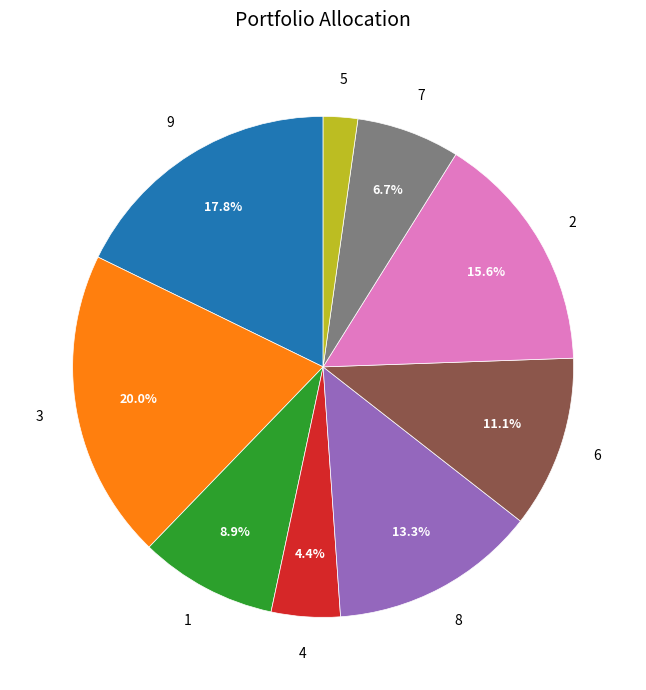

To the nearest percent, what percentage of the pie is 6?

11%